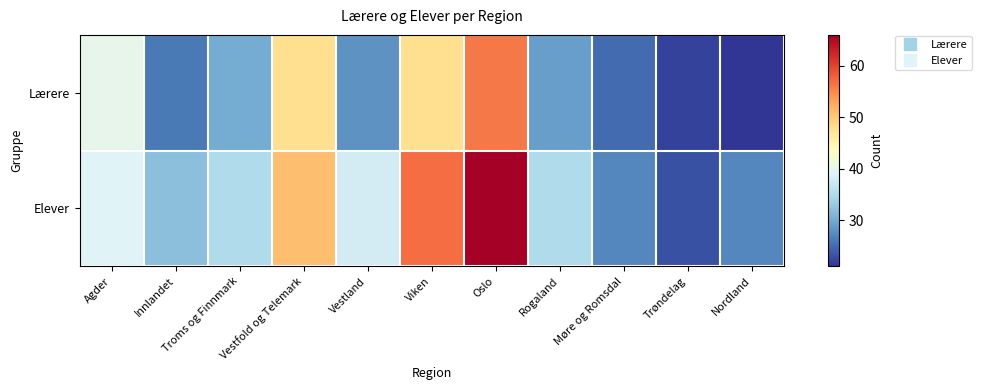

At how many categories does at least one series exceed 54?

2